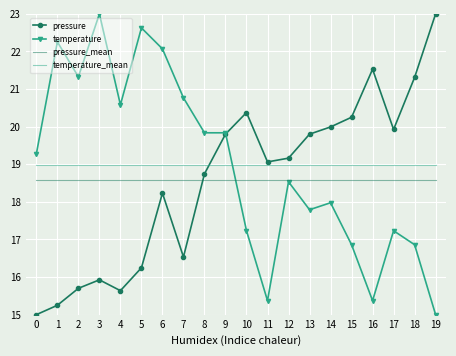

True or false: pressure_mean and pressure cross at least once.

True